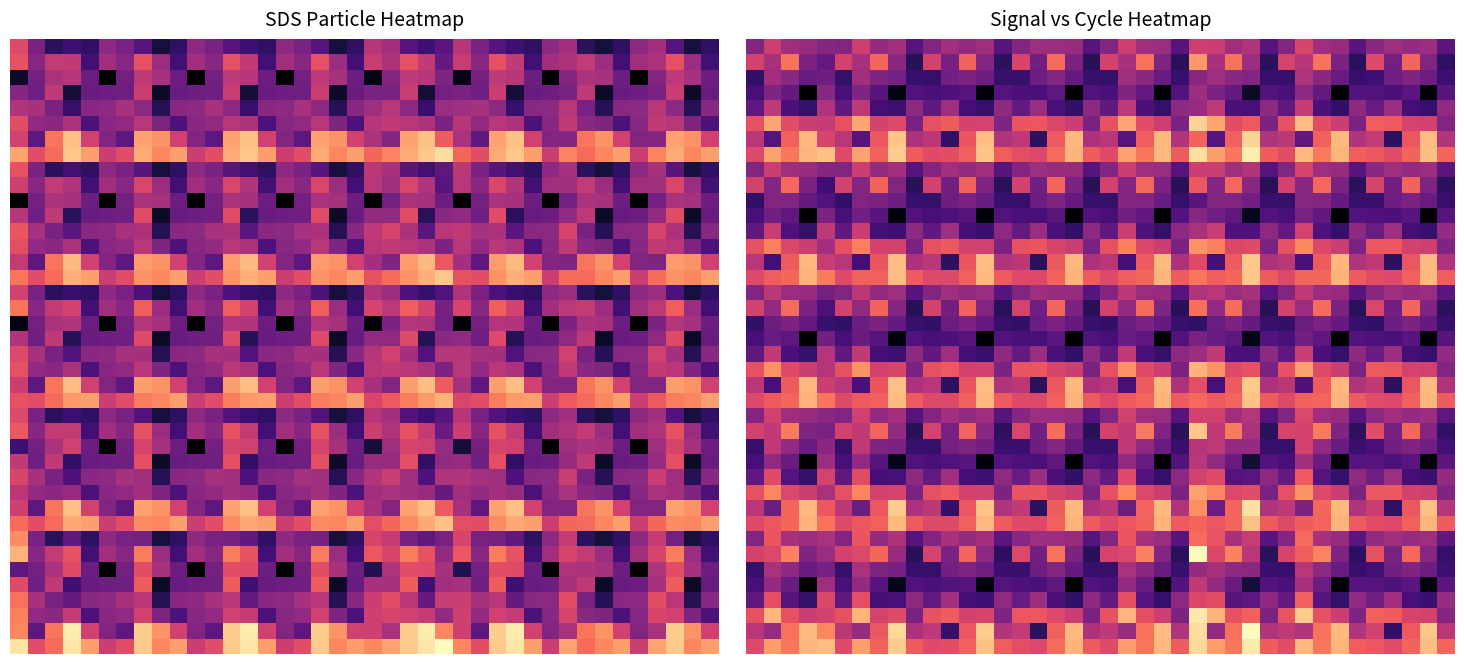

Count the number of data series in this chart.

40